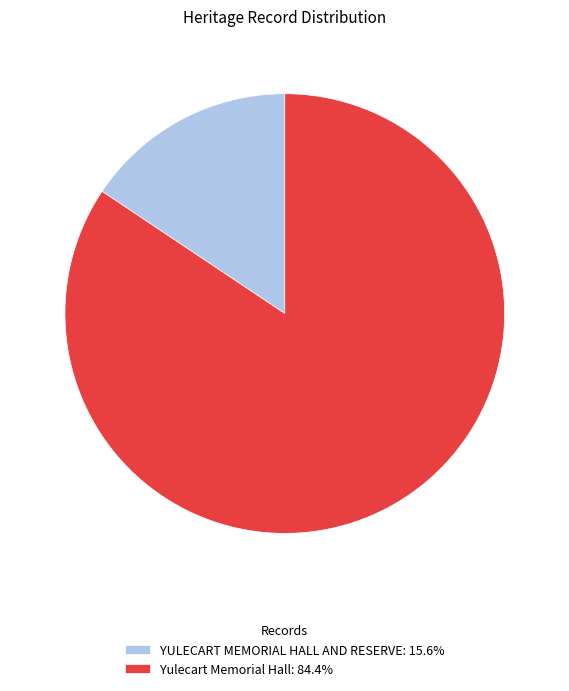

The Yulecart Memorial Hall slice represents 84% of the pie. True or false?

True